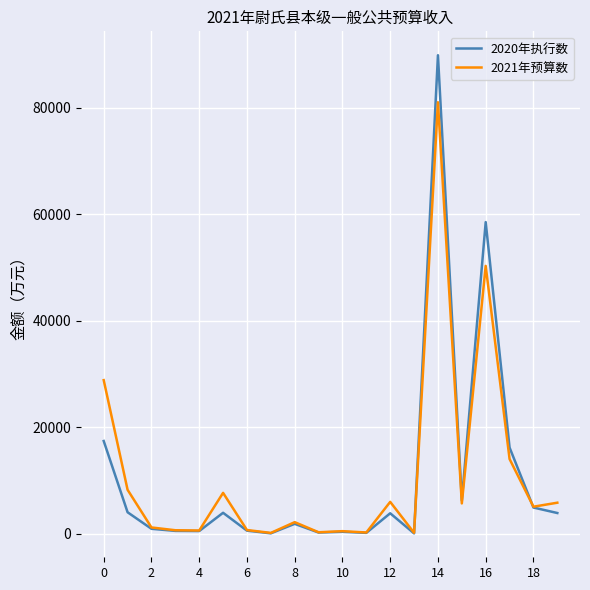

Which series has the widest spread of values?

2020年执行数